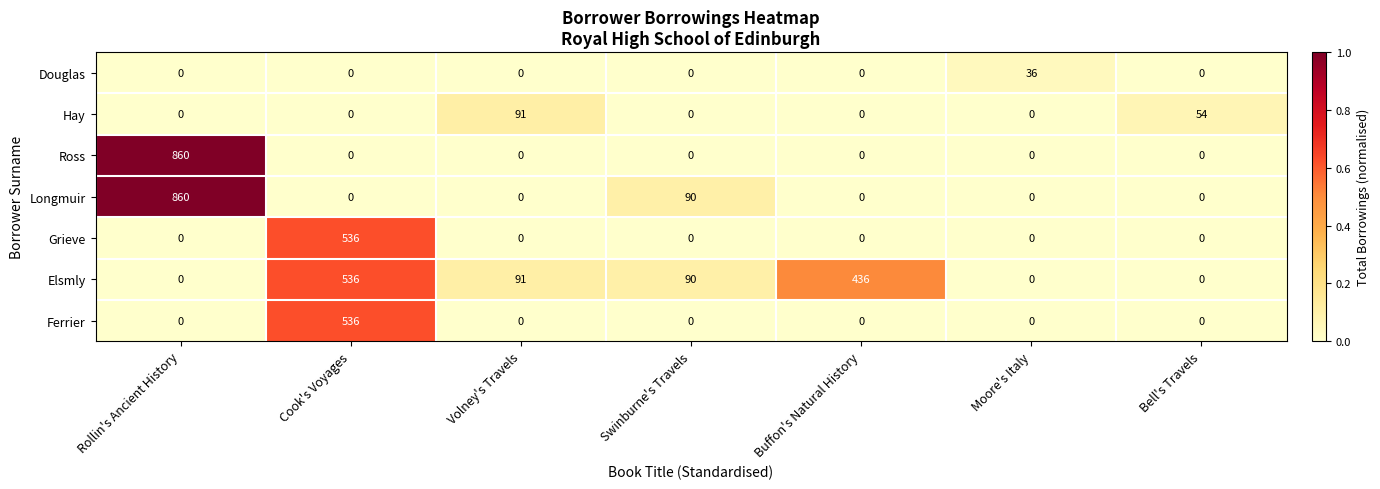

Which series changed the most between Volney's Travels and Buffon's Natural History?

Elsmly